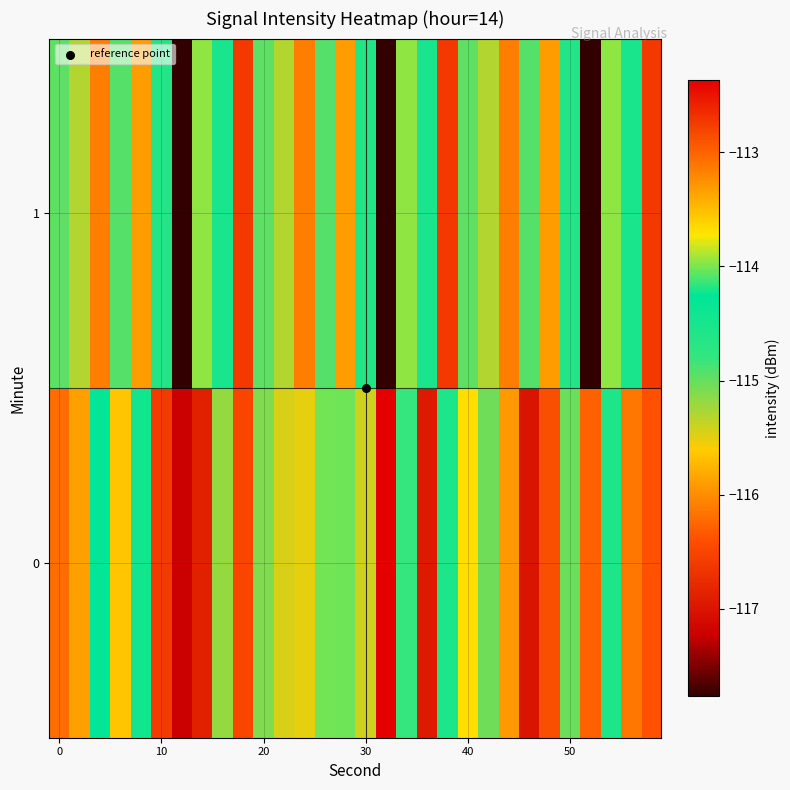

Which series has the largest range (max minus min)?

1